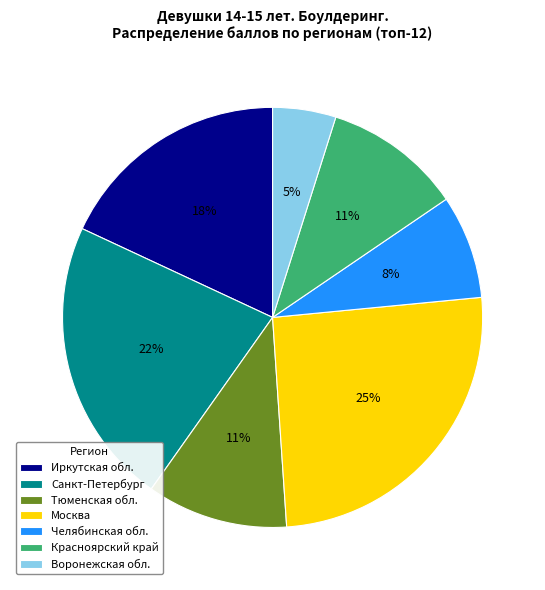

Between Челябинская обл. and Воронежская обл., which is larger?

Челябинская обл.